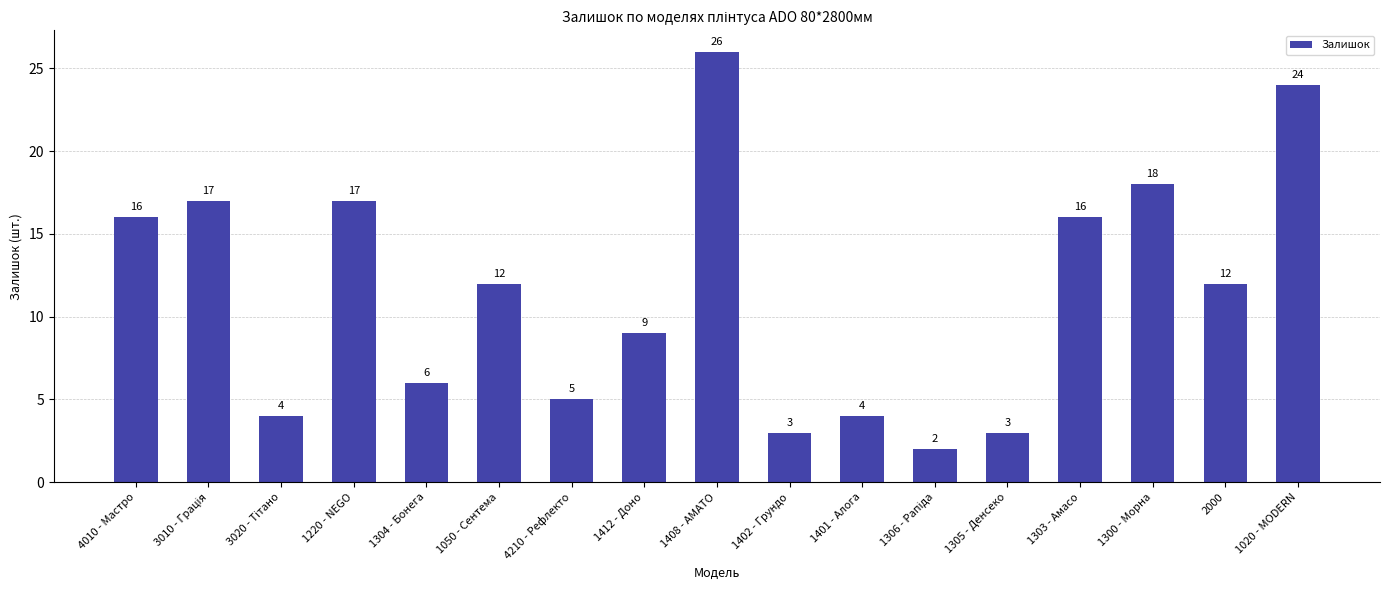

What is the label of the 5th bar from the left?

1304 - Бонега